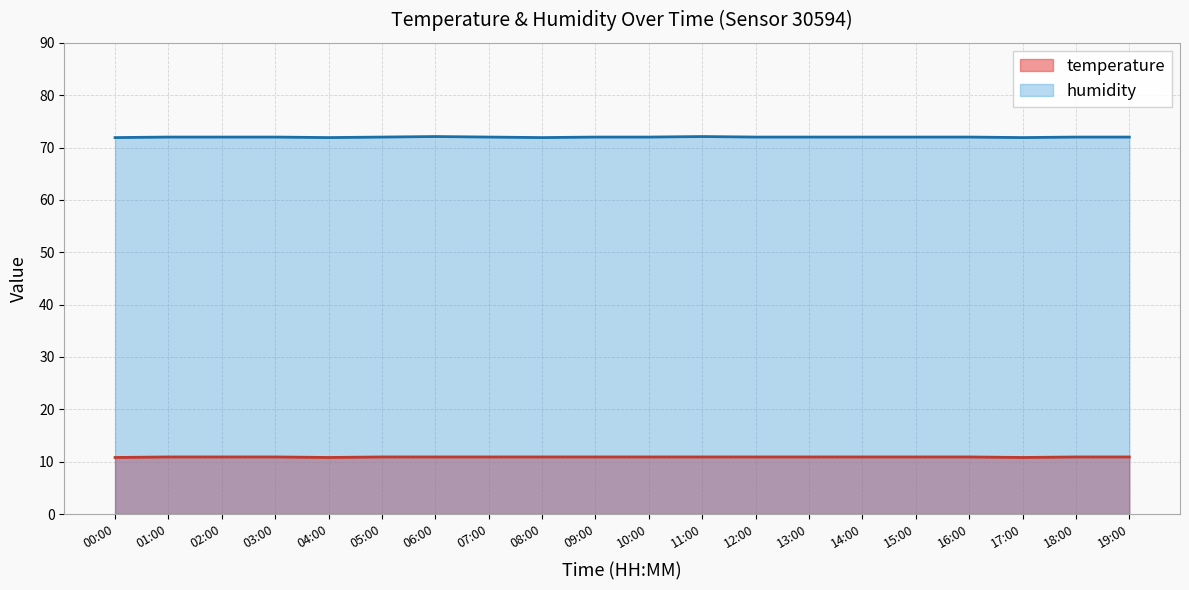

What is the difference between the highest and lowest values at 17:00?

61.1